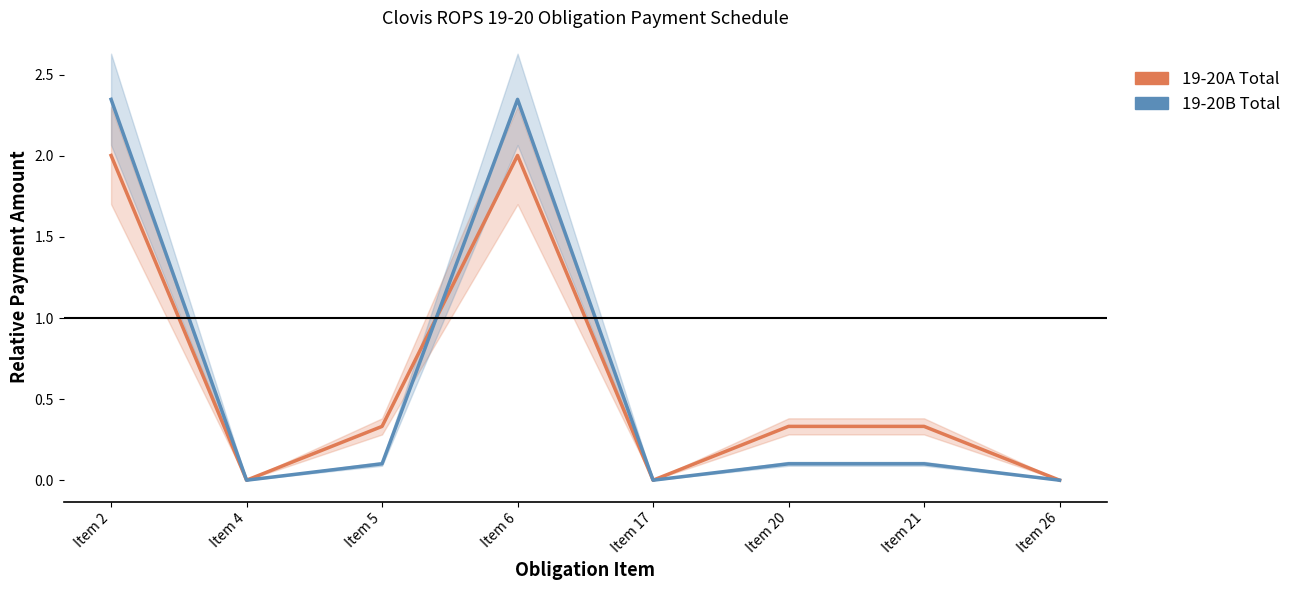

How many times do 19-20A Total and 19-20B Total cross each other?

1